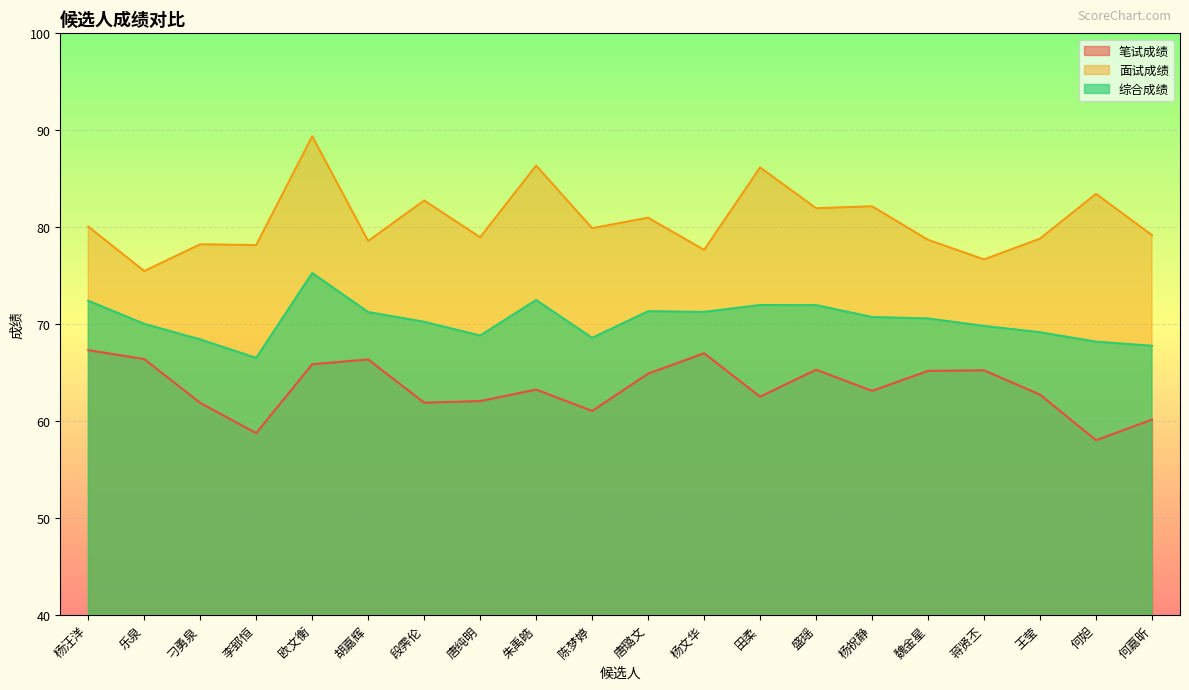

Reading right to left, extract all data points from this chart.

笔试成绩: 何嘉昕=60.2	何妲=58.0	王莹=62.7	蒋贤丕=65.2	魏金星=65.2	杨祝静=63.1	盛瑶=65.3	田柔=62.5	杨文华=67.0	唐璐文=64.9	陈梦婷=61.0	朱禹皓=63.2	唐纯明=62.1	段霁伦=61.9	胡嘉辉=66.4	欧文衡=65.9	李郅恒=58.8	刁勇泉=61.9	乐泉=66.4	杨汪洋=67.3
面试成绩: 何嘉昕=79.2	何妲=83.4	王莹=78.8	蒋贤丕=76.7	魏金星=78.7	杨祝静=82.2	盛瑶=82.0	田柔=86.2	杨文华=77.7	唐璐文=81.0	陈梦婷=79.9	朱禹皓=86.4	唐纯明=79.0	段霁伦=82.8	胡嘉辉=78.6	欧文衡=89.4	李郅恒=78.2	刁勇泉=78.2	乐泉=75.5	杨汪洋=80.1
综合成绩: 何嘉昕=67.8	何妲=68.2	王莹=69.2	蒋贤丕=69.8	魏金星=70.6	杨祝静=70.7	盛瑶=72.0	田柔=72.0	杨文华=71.3	唐璐文=71.3	陈梦婷=68.6	朱禹皓=72.5	唐纯明=68.8	段霁伦=70.2	胡嘉辉=71.2	欧文衡=75.3	李郅恒=66.5	刁勇泉=68.4	乐泉=70.0	杨汪洋=72.4